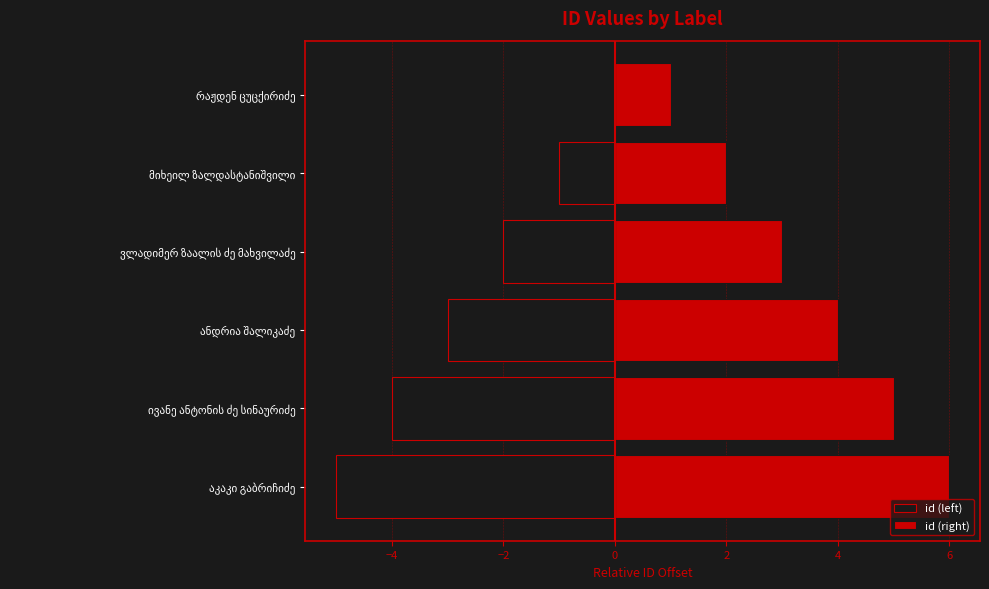

Count the number of categories in the chart.

6